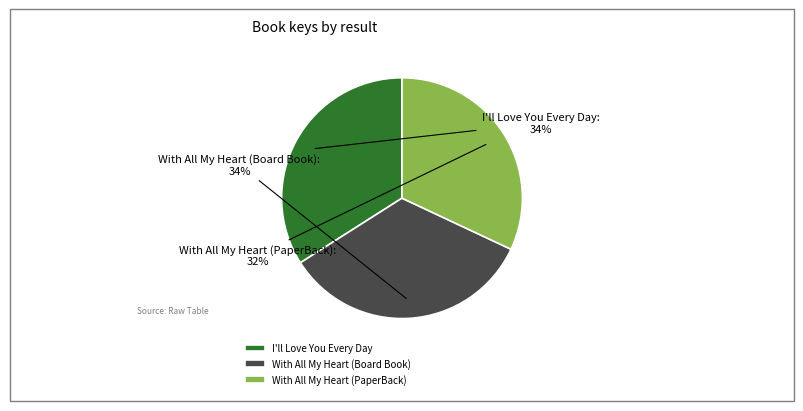

How many segments does this pie chart have?

3